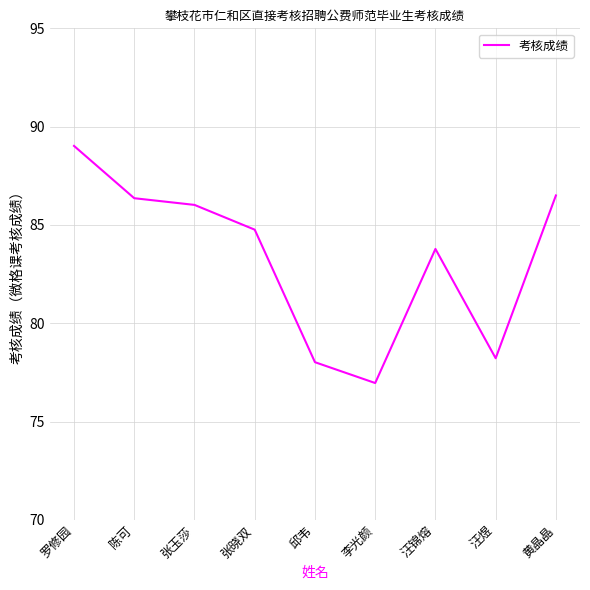

Where is the first local minimum?

李光颜